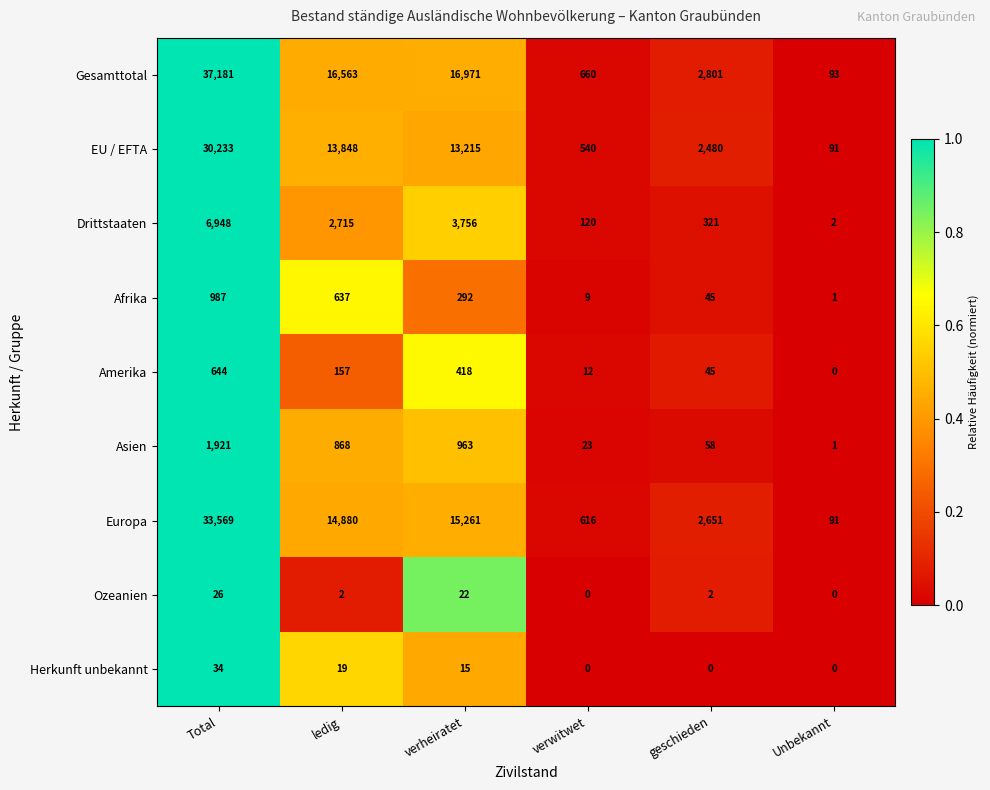

Which series changed the most between geschieden and Unbekannt?

Gesamttotal